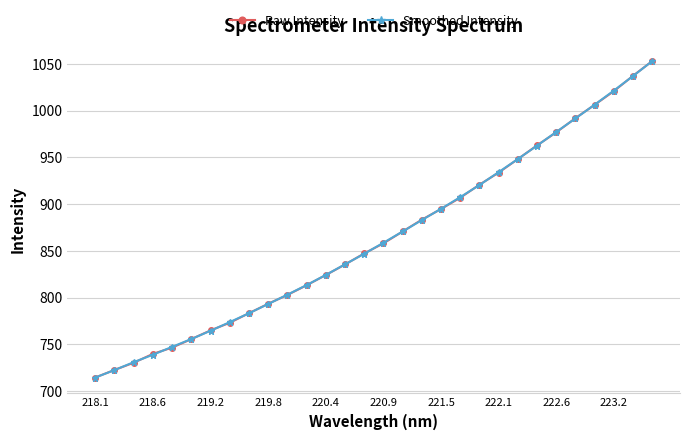

What is the maximum value shown in the chart?

1053.0